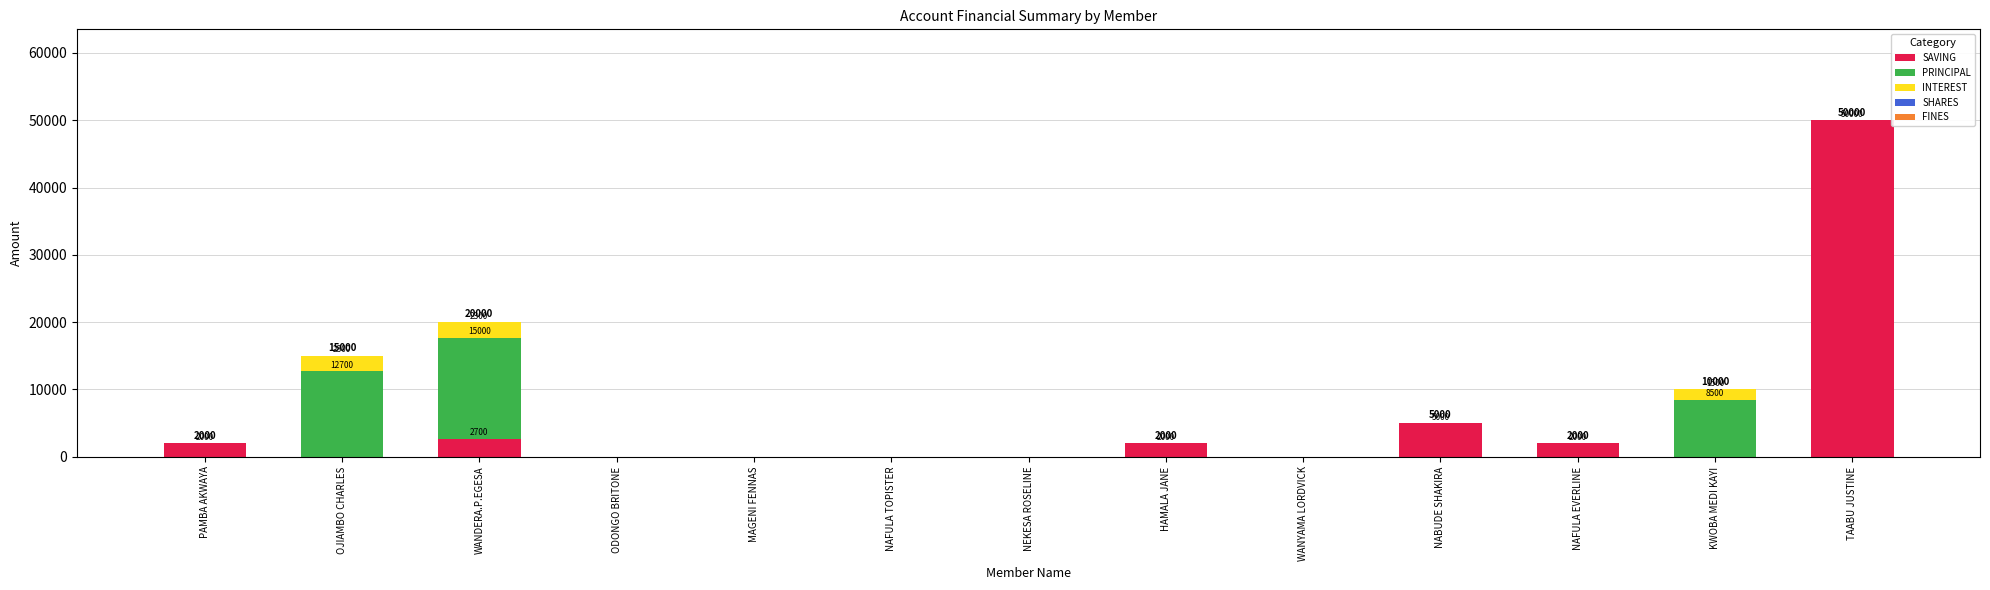

Which category has the highest value in the SAVING series?

TAABU JUSTINE